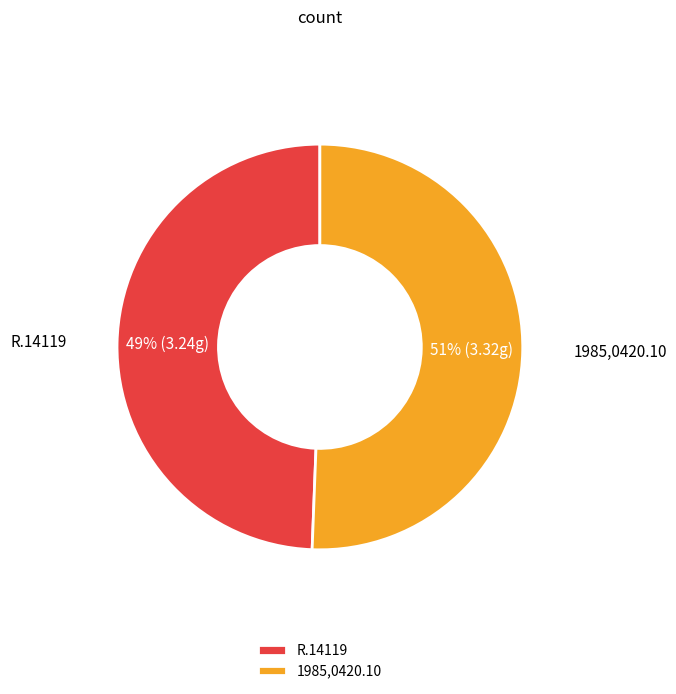

Which category has the biggest portion of the pie?

1985,0420.10